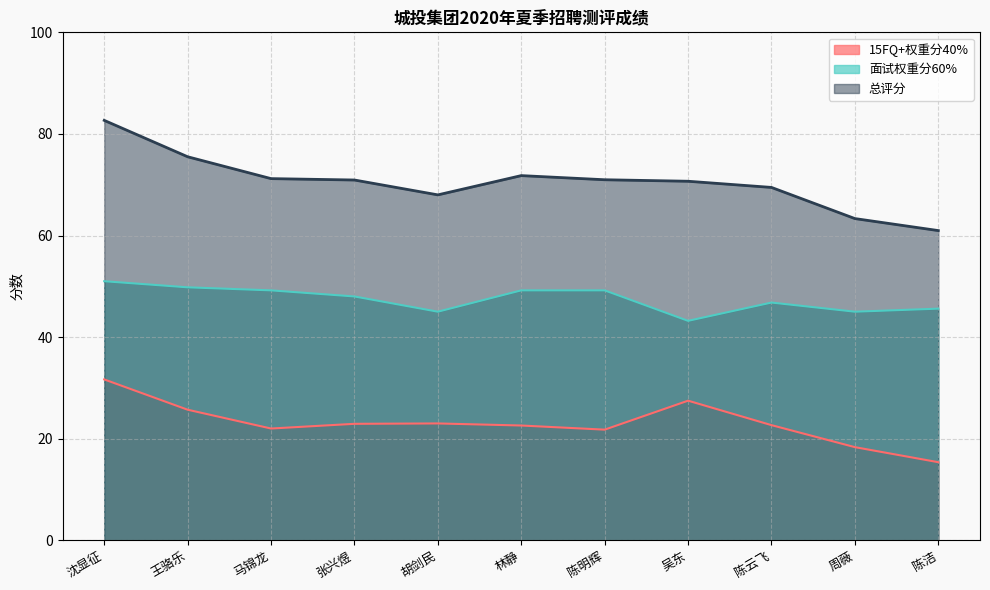

Which has a higher value, 马锦龙 or 林静?

林静